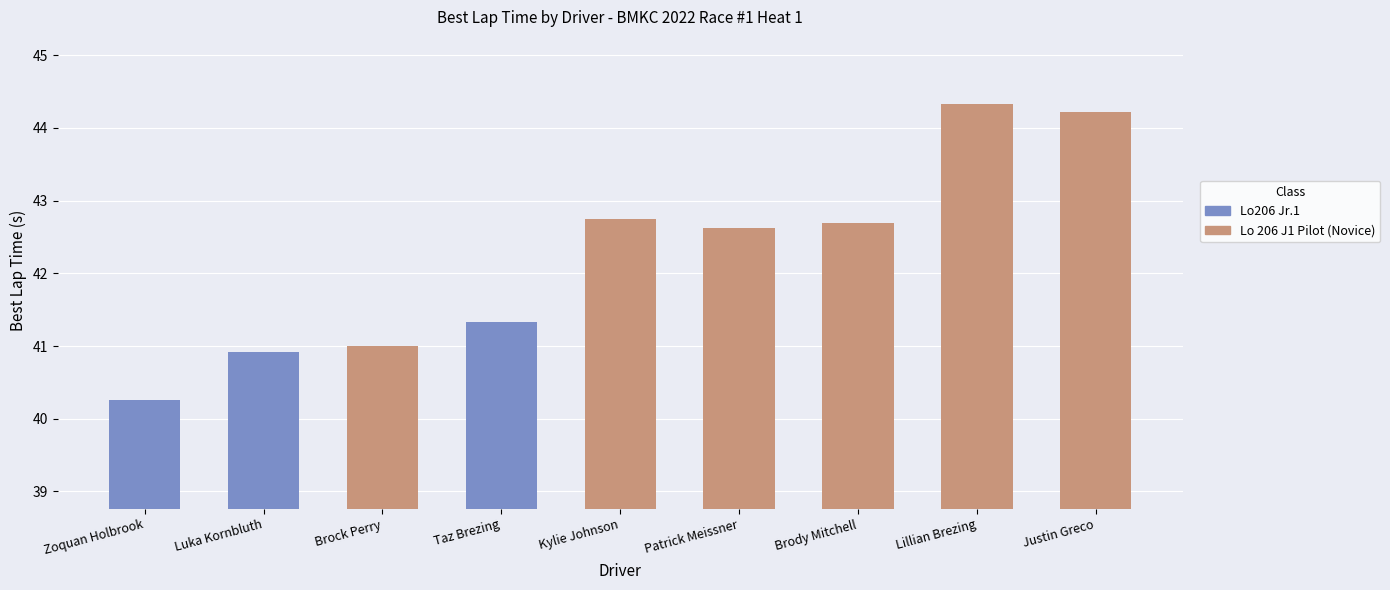

How many bars are there in total?

9